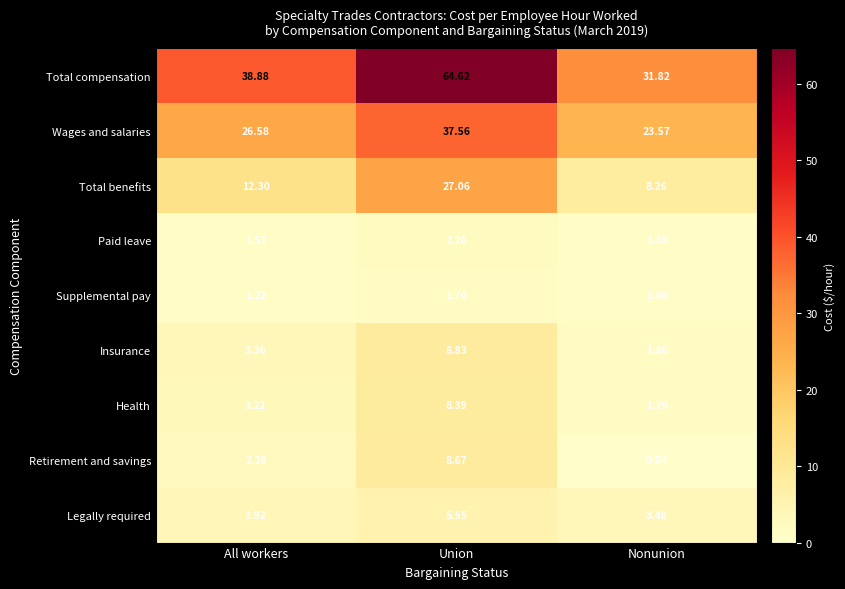

At which label is Legally required closest to 4?

All workers